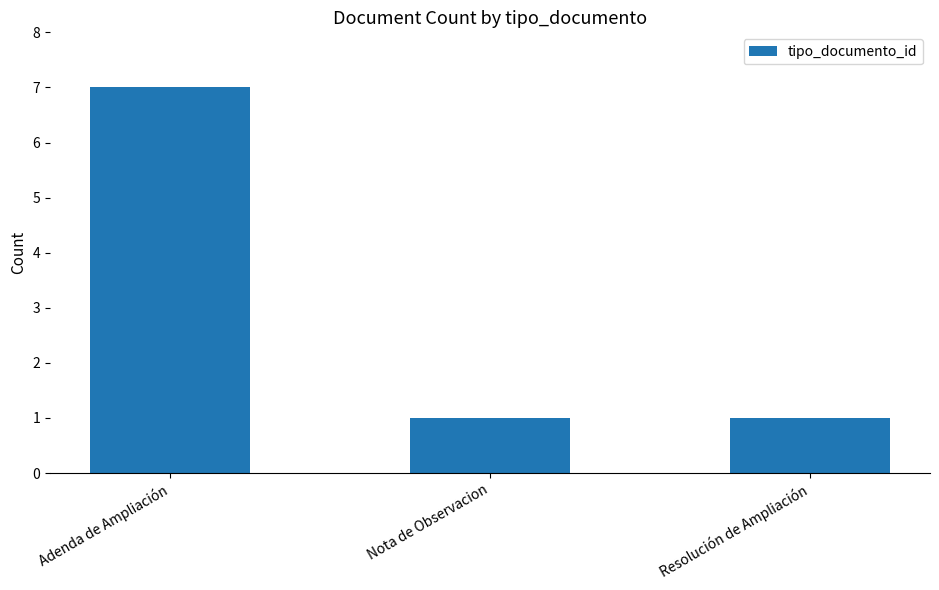

Reading left to right, list all the values displayed in this chart.

7	1	1